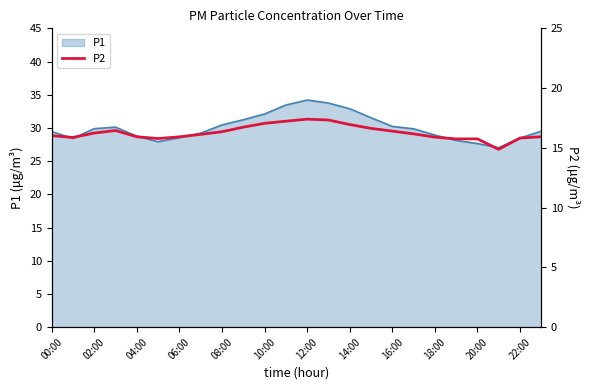

True or false: P1 has a value of 29.9 at 02:00.

True